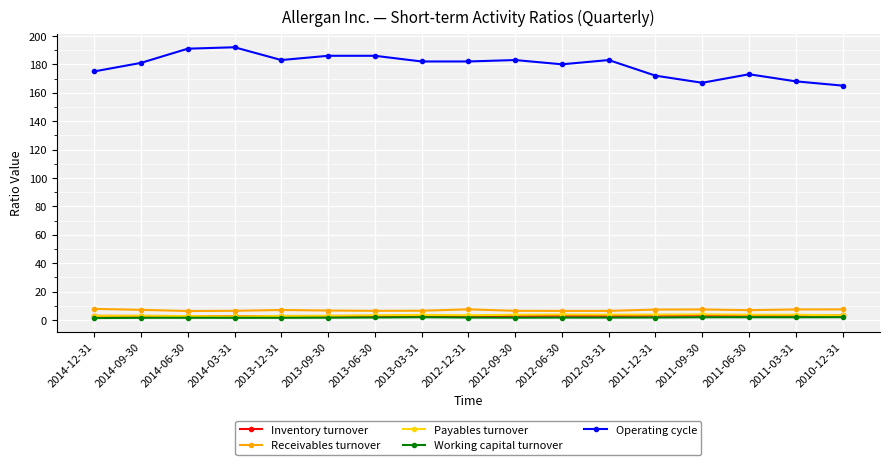

How many series are shown in this chart?

5